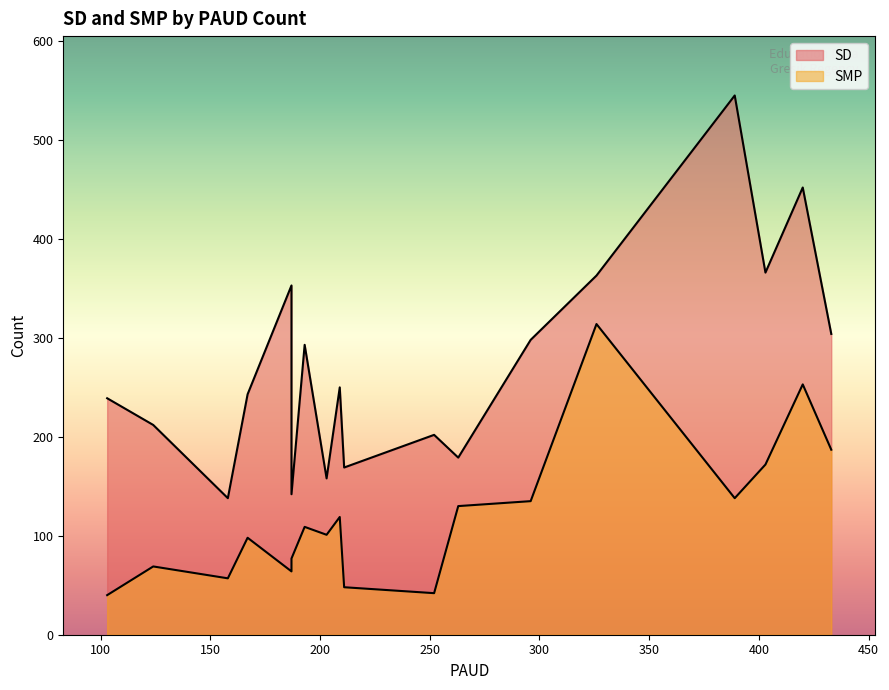

True or false: SMP and SD cross at least once.

False